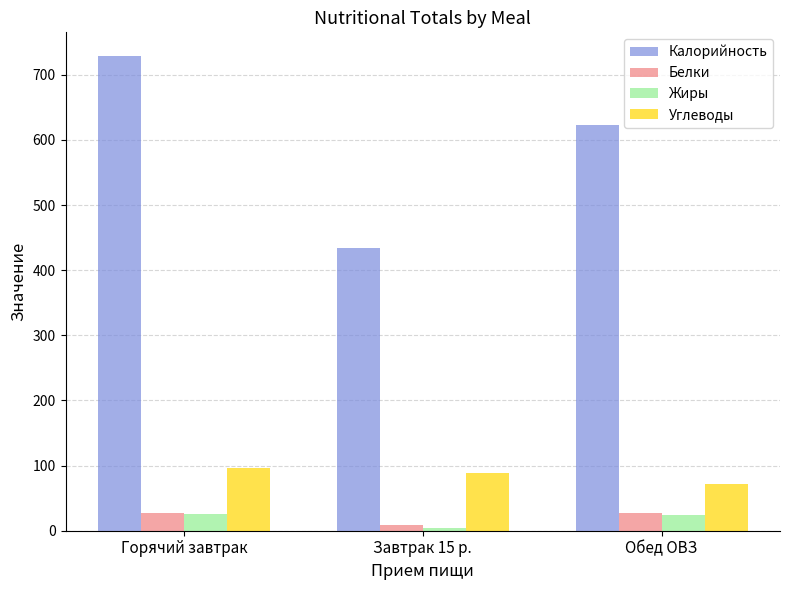

Is it true that Калорийность equals 622.4 at Обед ОВЗ?

True